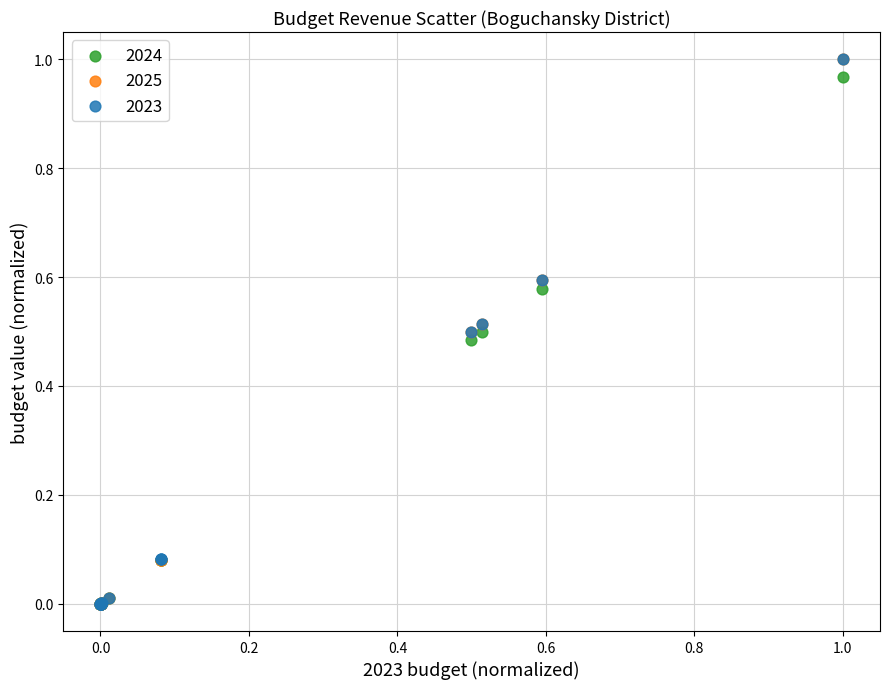

What are all the series names shown in the legend?

2024, 2025, 2023